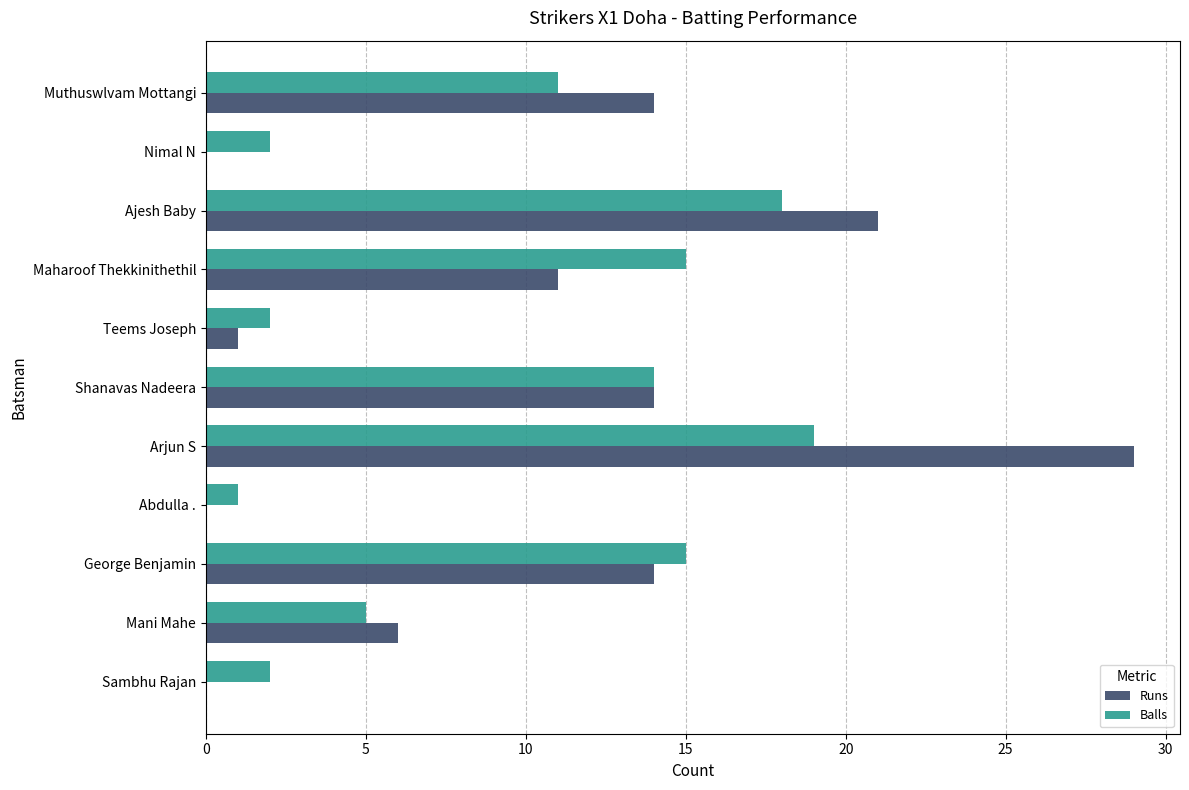

At which label is Balls closest to 10?

Muthuswlvam Mottangi